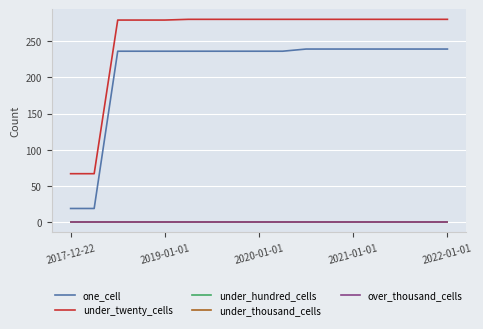

Is this an area chart (filled region under the line)?

No